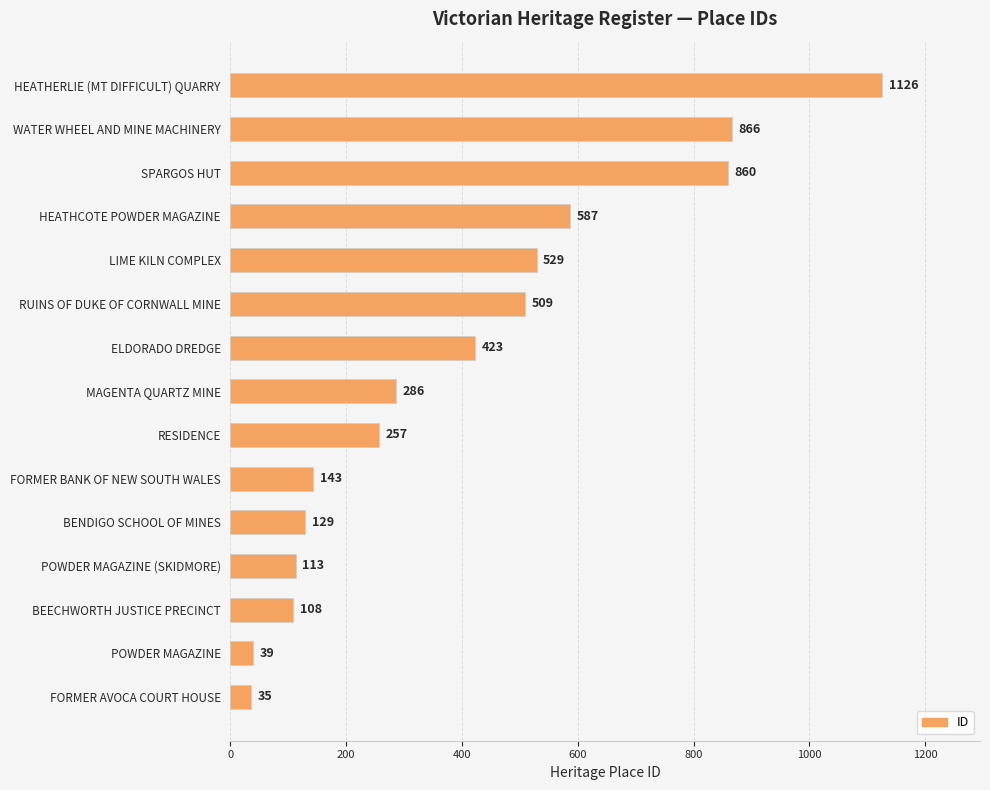

What is the minimum value shown in the chart?

35